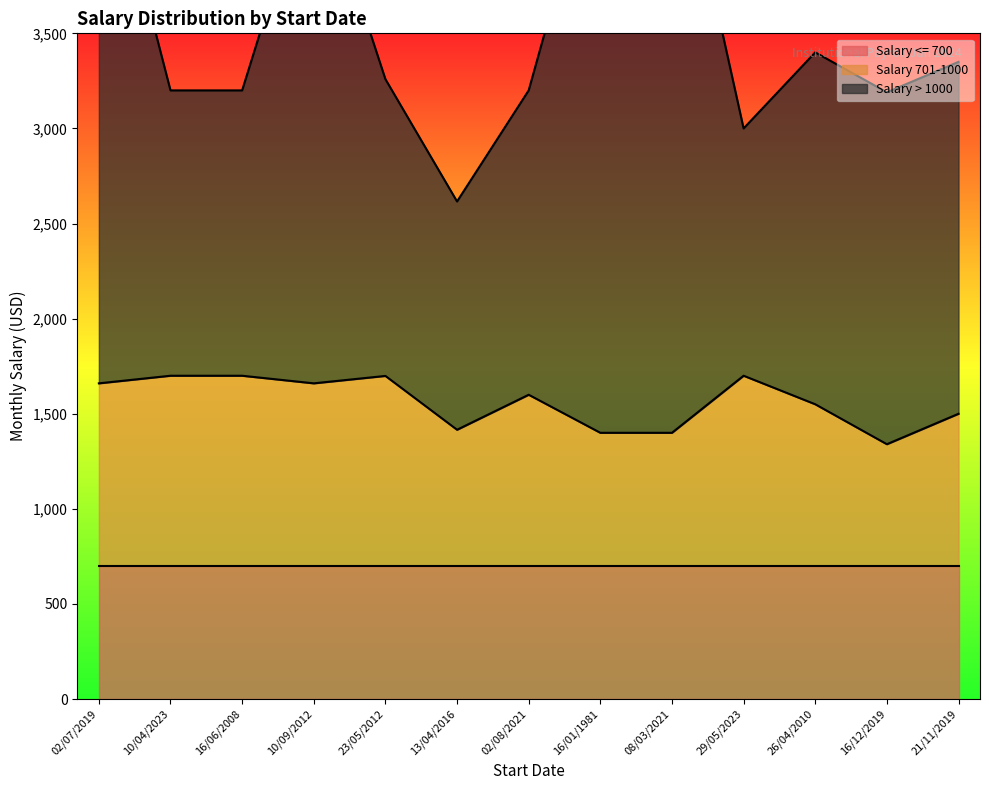

What is the maximum value for Salary 701-1000?

1700